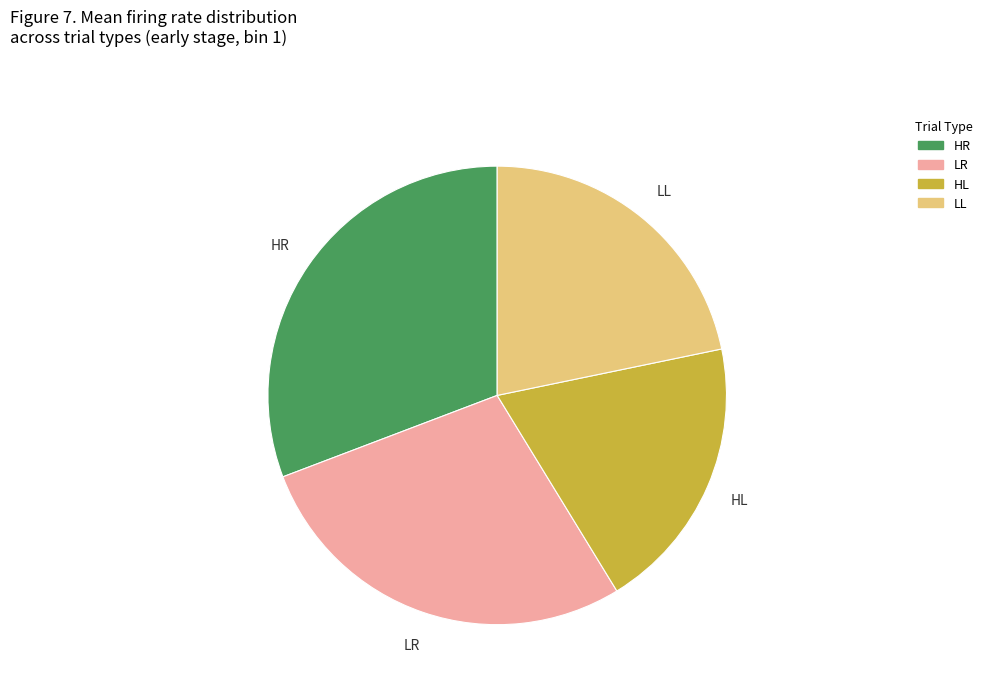

Does HL account for over 50% of the chart?

No